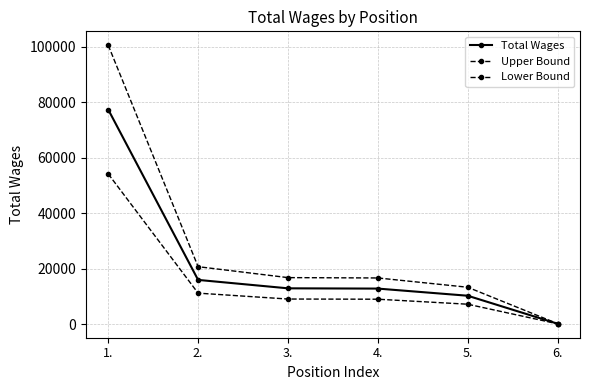

Reading left to right, what are all the values shown in this chart?

Total Wages: 1.=77380.0	2.=15916.0	3.=12879.0	4.=12784.0	5.=10208.0	6.=112.0
Upper Bound: 1.=100594.0	2.=20690.8	3.=16742.7	4.=16619.2	5.=13270.4	6.=145.6
Lower Bound: 1.=54166.0	2.=11141.2	3.=9015.3	4.=8948.8	5.=7145.6	6.=78.4